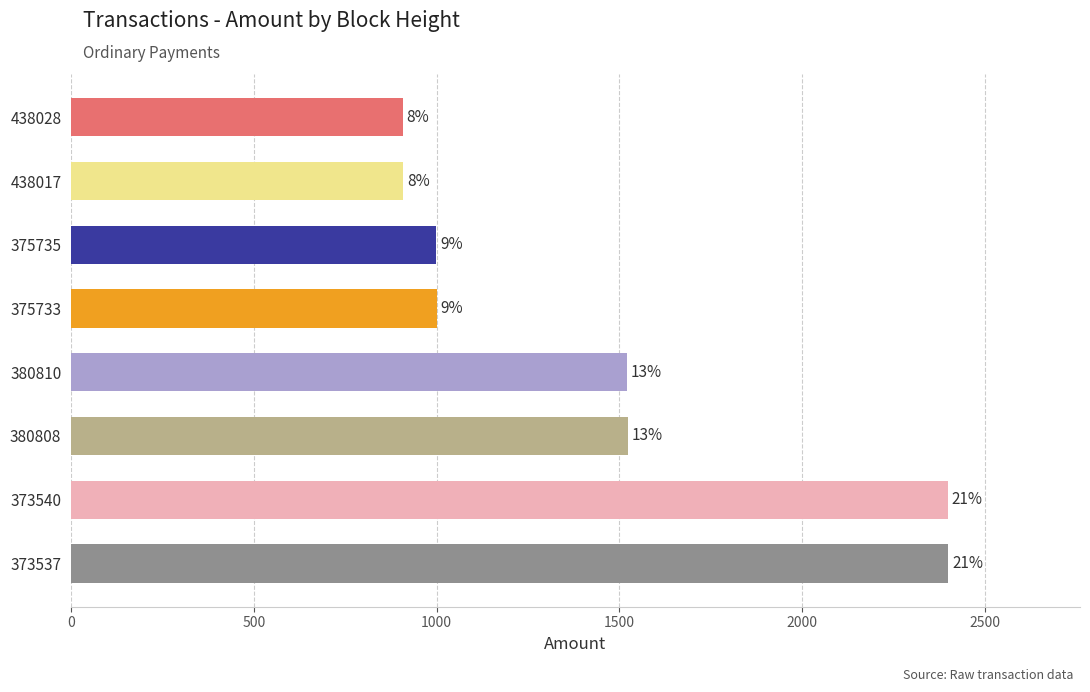

How many bars are there in total?

8